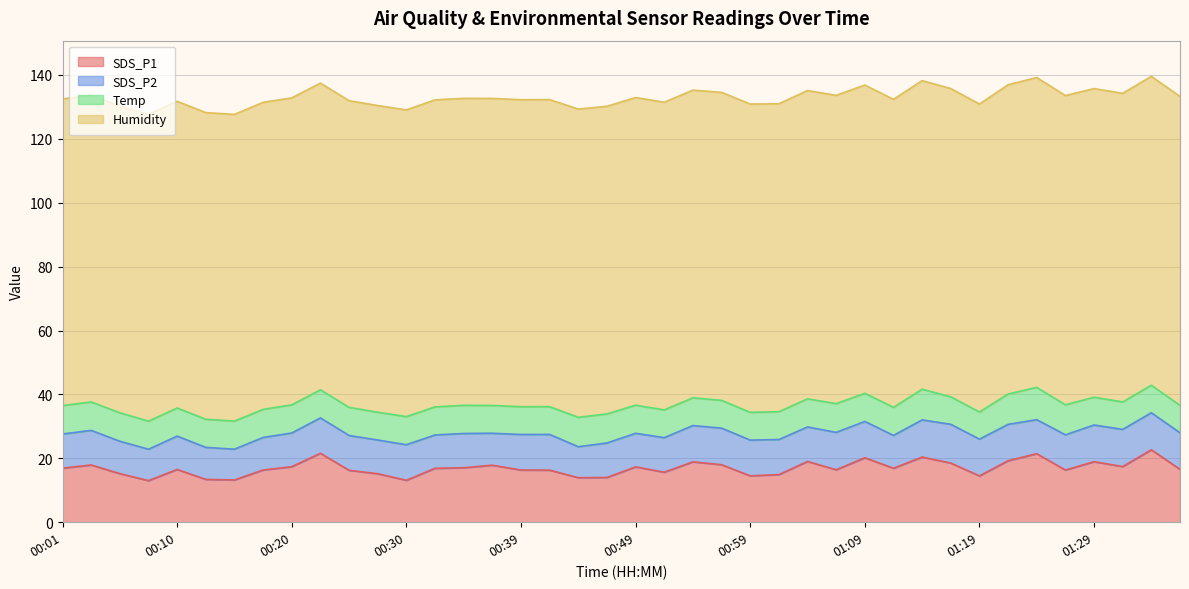

What is the label of the 31st point from the right?

00:22